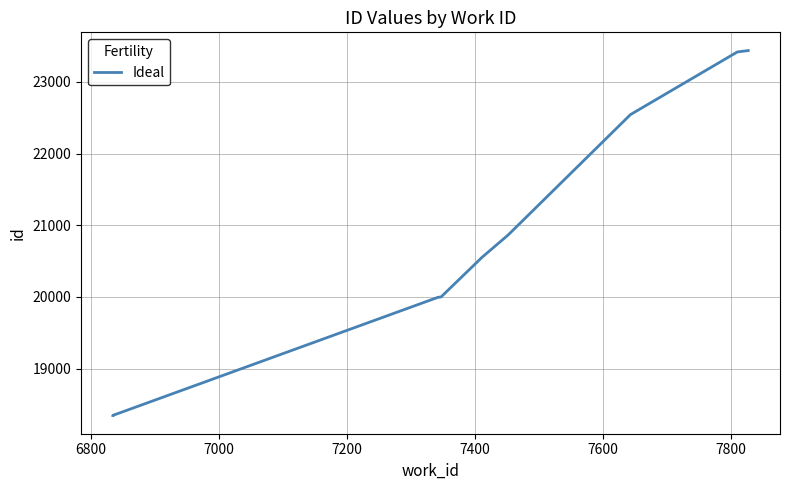

What is the minimum value shown in the chart?

18345